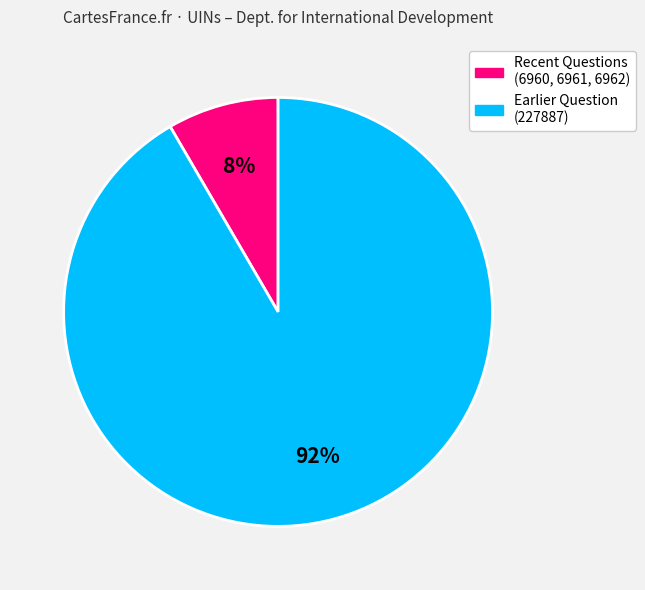

To the nearest percent, what is the average slice percentage?

50%